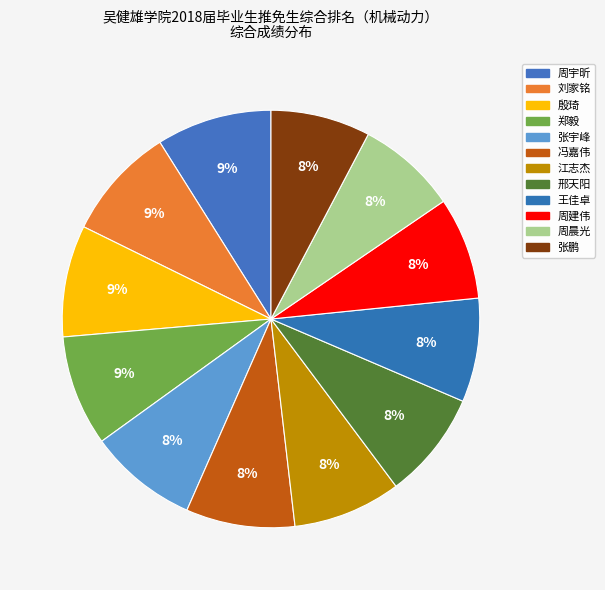

Does any single category account for the majority?

No